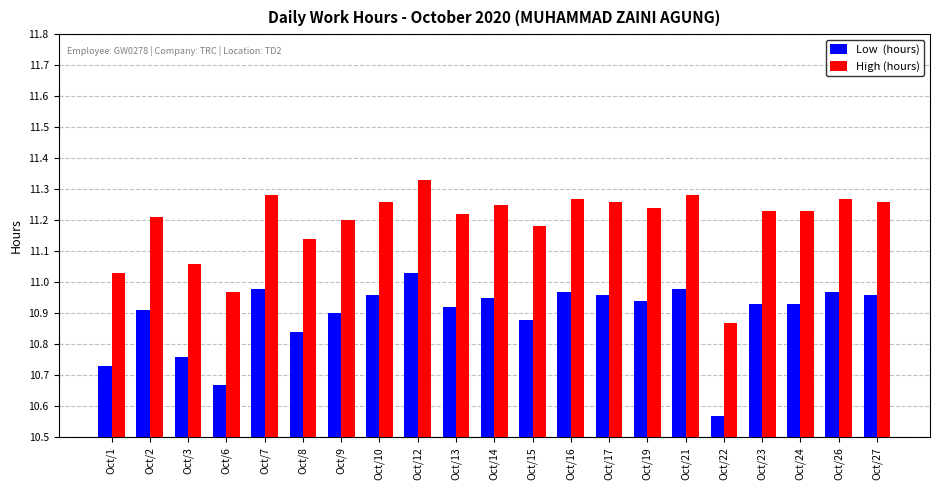

How many groups of bars are there?

21